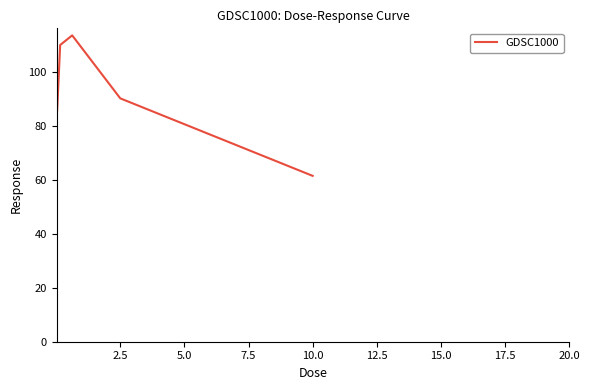

What is the greatest value displayed?

113.7